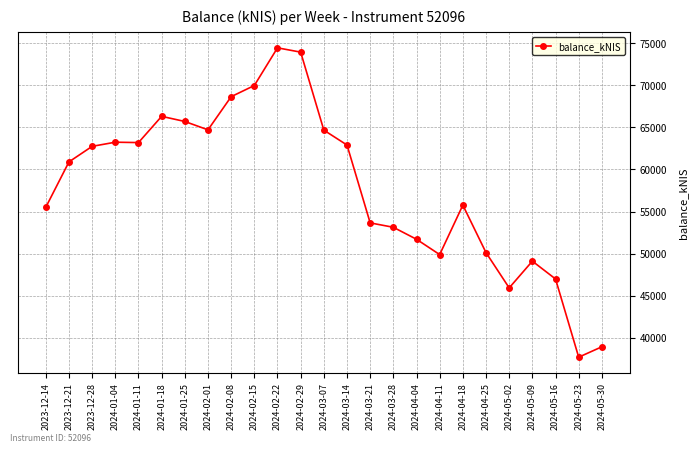

The chart shows a value of 111222.6 at 2024-02-01. True or false?

False